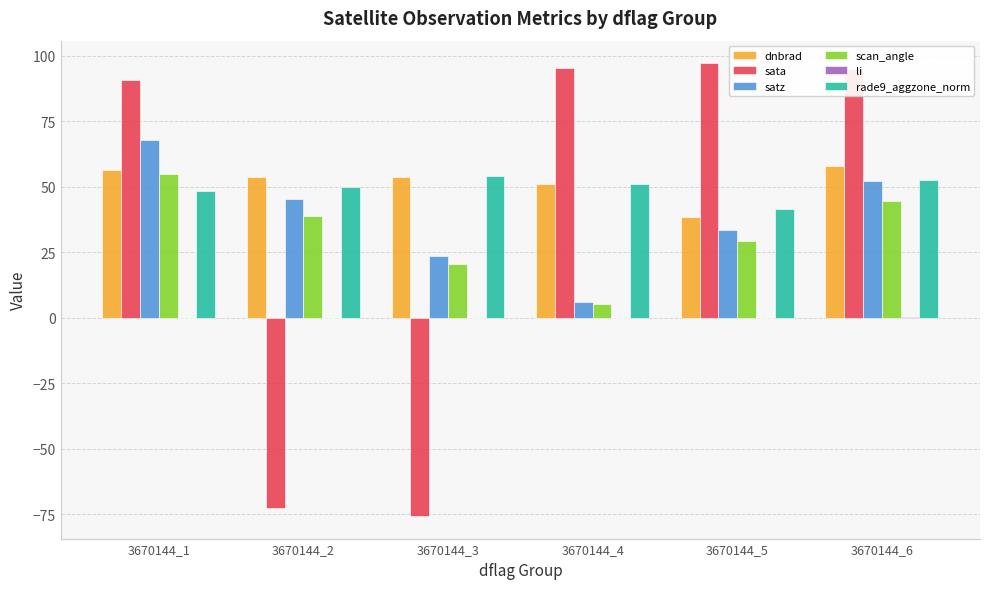

What is the sum of all satz values?

228.3